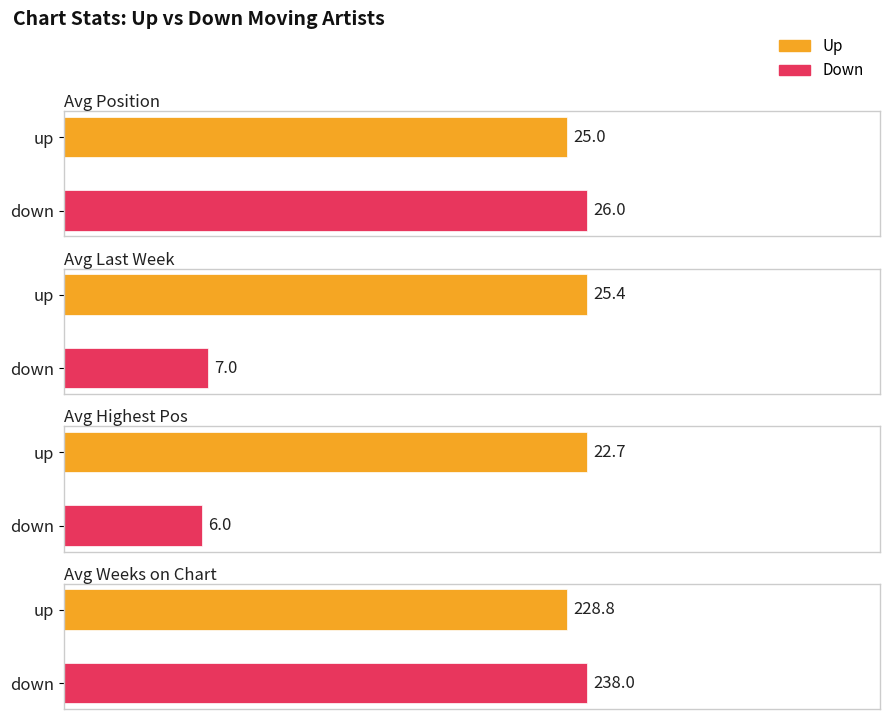

At which label does Average Highest Position first exceed 19?

up